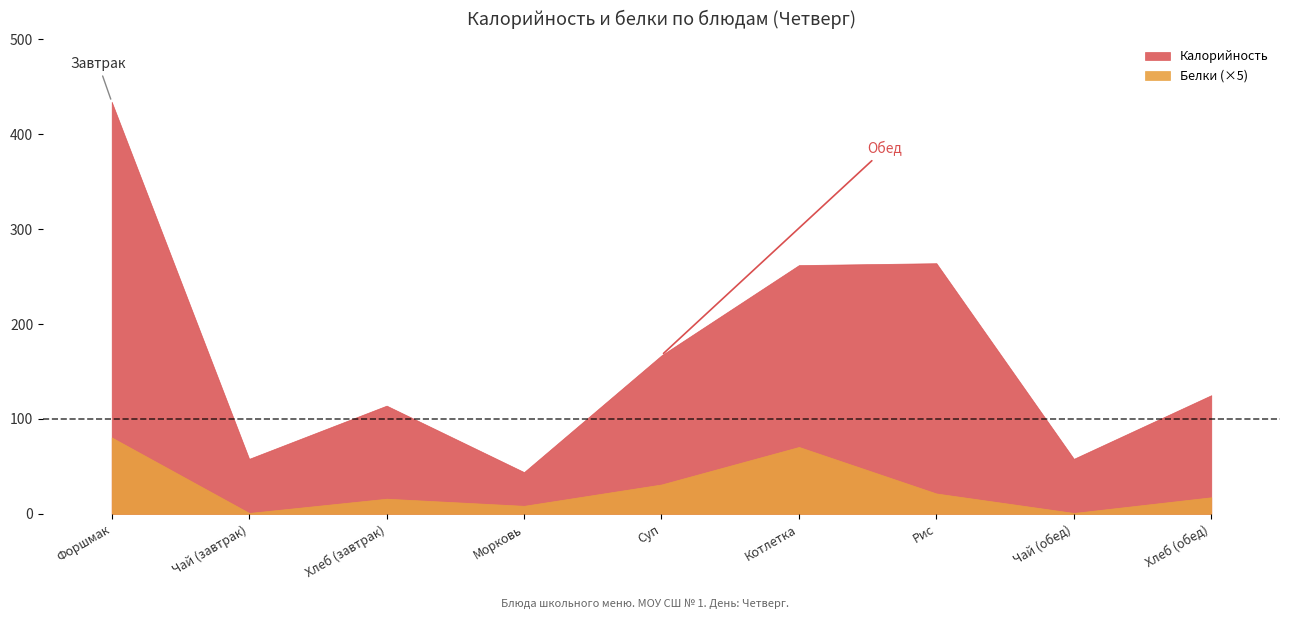

True or false: Калорийность and Белки intersect in this chart.

False